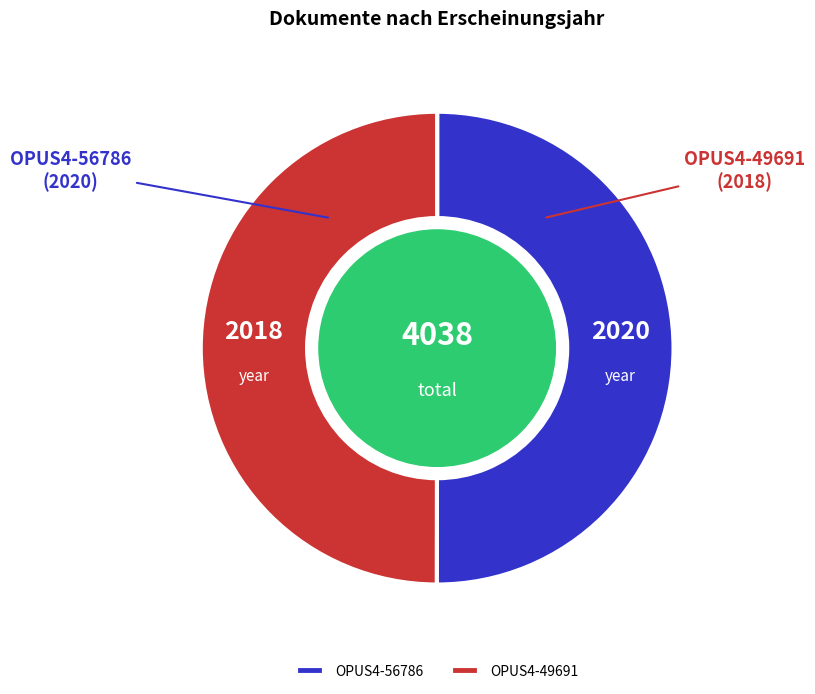

The OPUS4-49691 slice represents 59% of the pie. True or false?

False